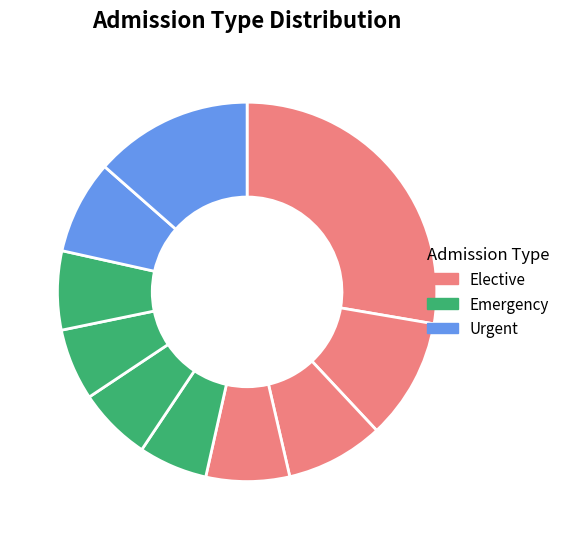

How many segments does this pie chart have?

10